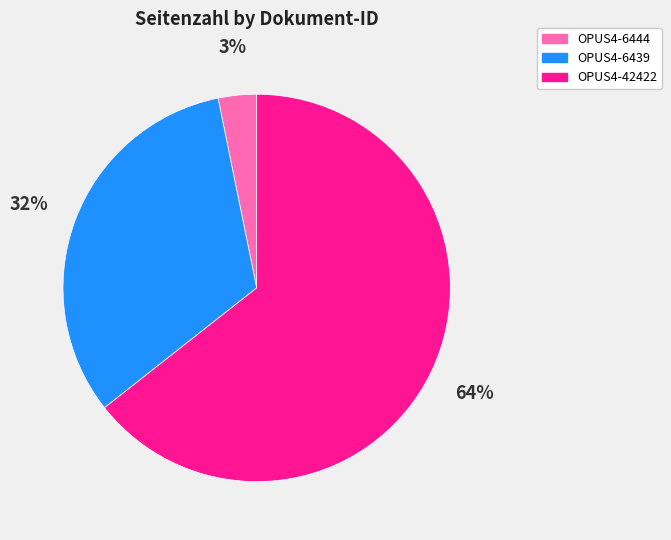

To the nearest percent, what portion does OPUS4-6439 represent?

32%